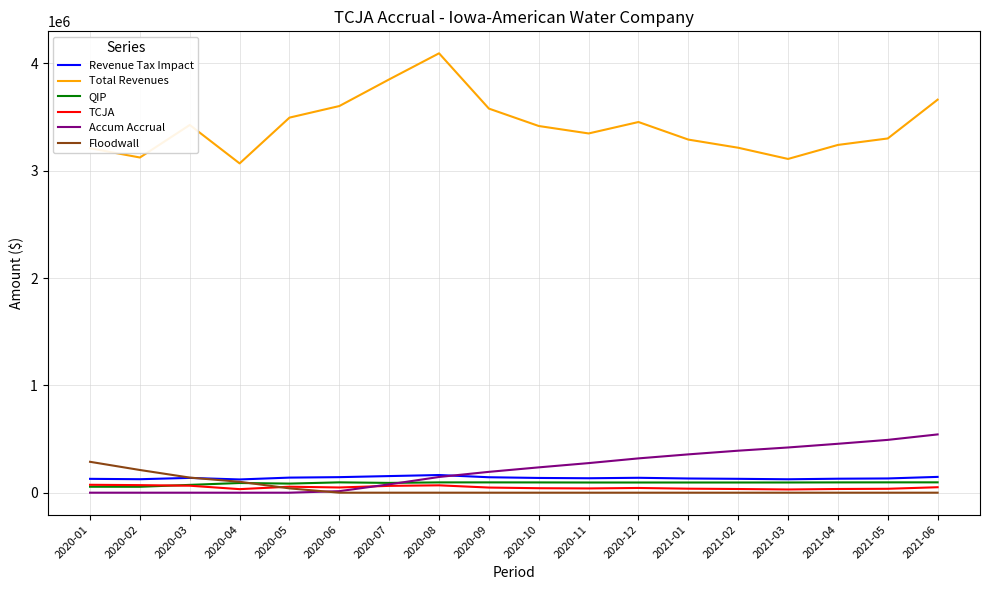

Which series has the widest spread of values?

Total Revenues